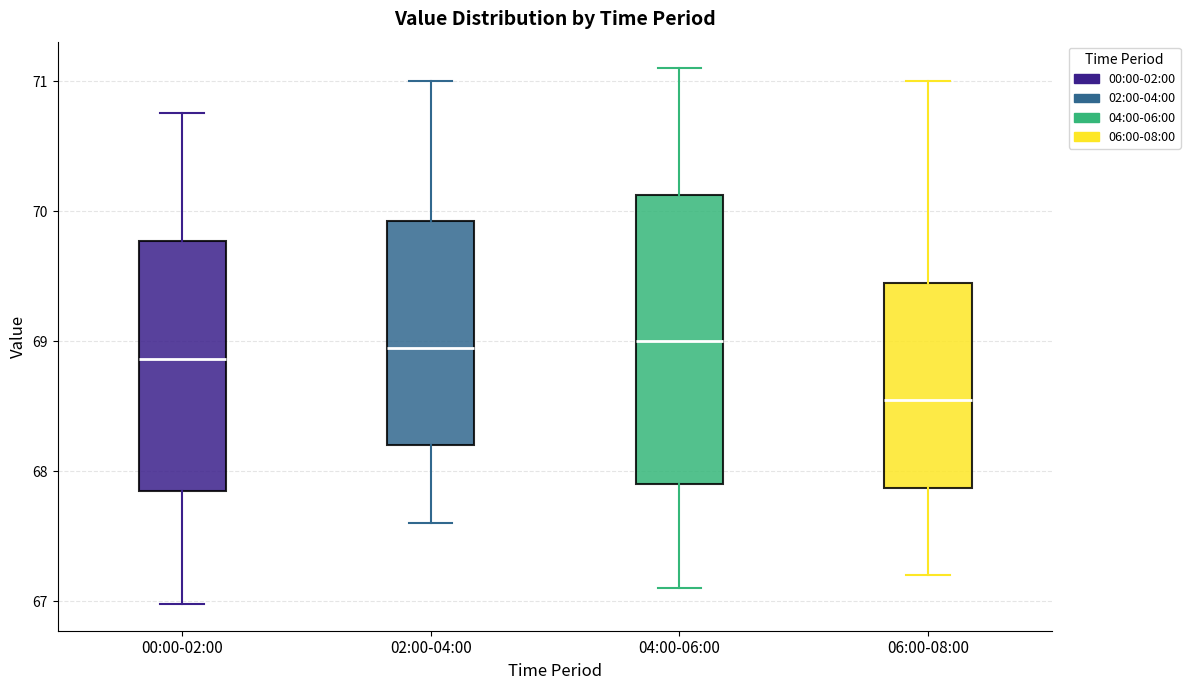

Where does the lower whisker of the box for 04:00-06:00 end on the y-axis? The values are not printed on the chart, so give them approximately, as read against the axis.

67.1